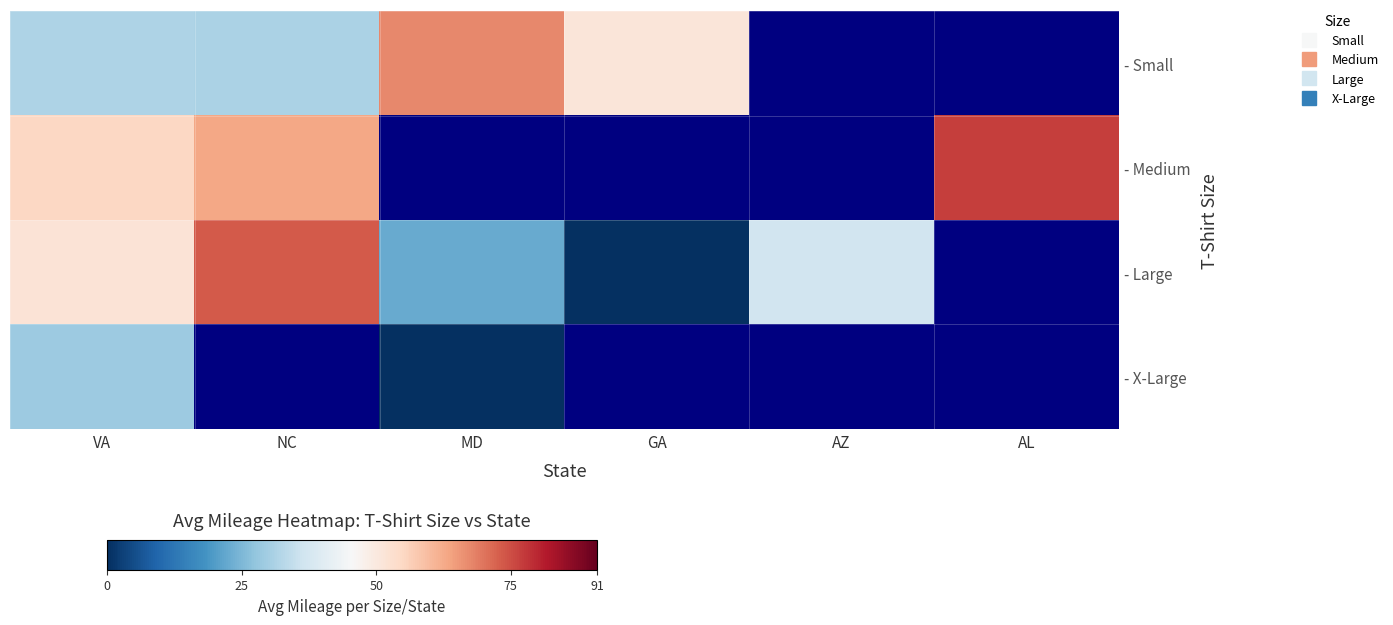

What is the difference between the maximum and minimum values in the - Large series?

73.2